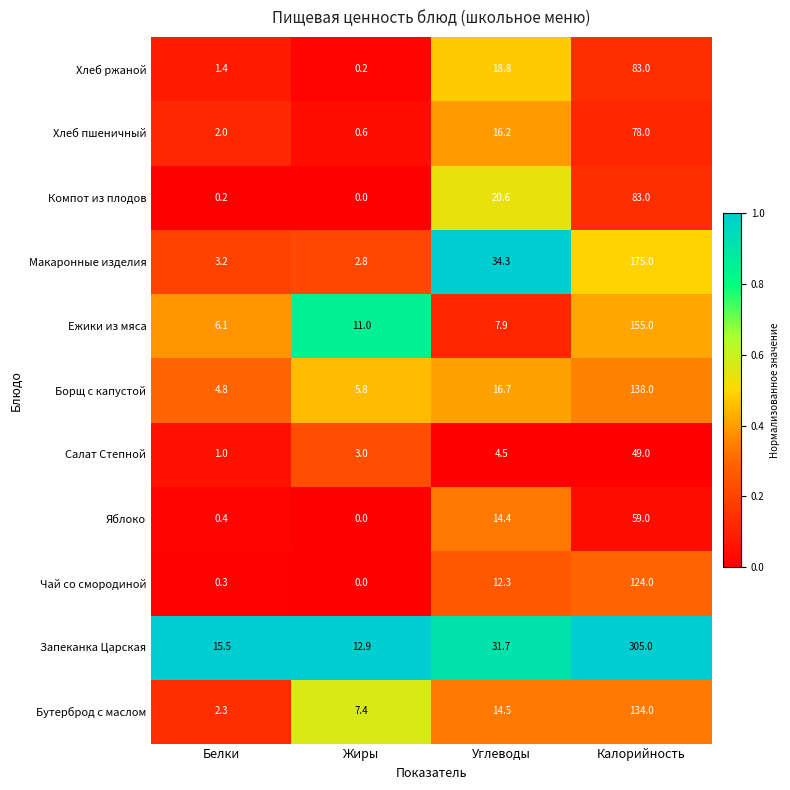

What is the spread (max minus min) of values at Калорийность?

256.0